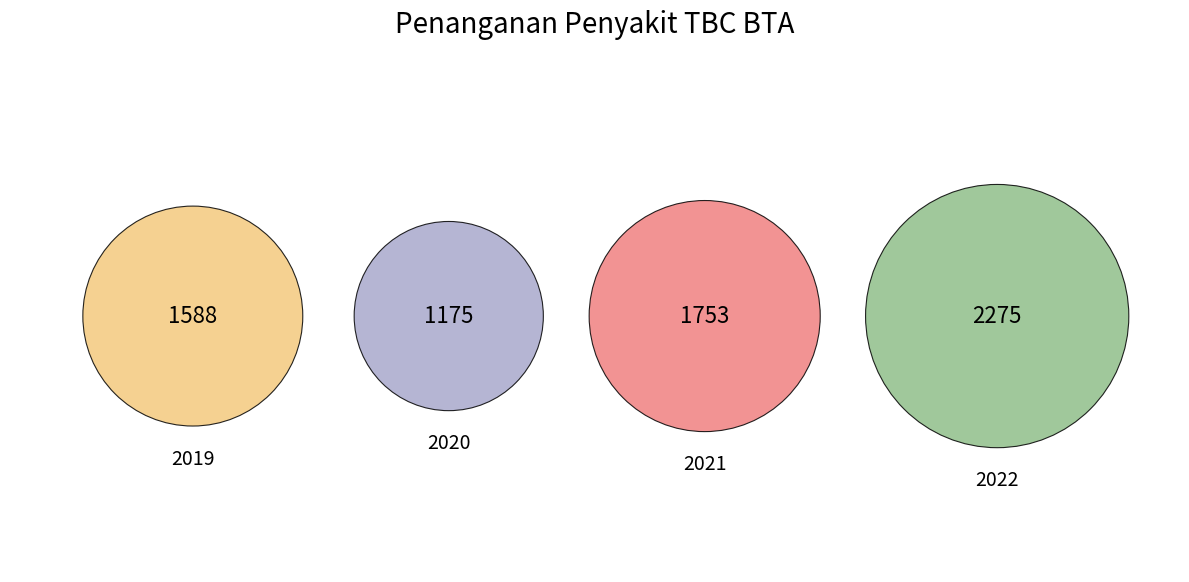

Is it true that 2021 is 31% of the pie?

False